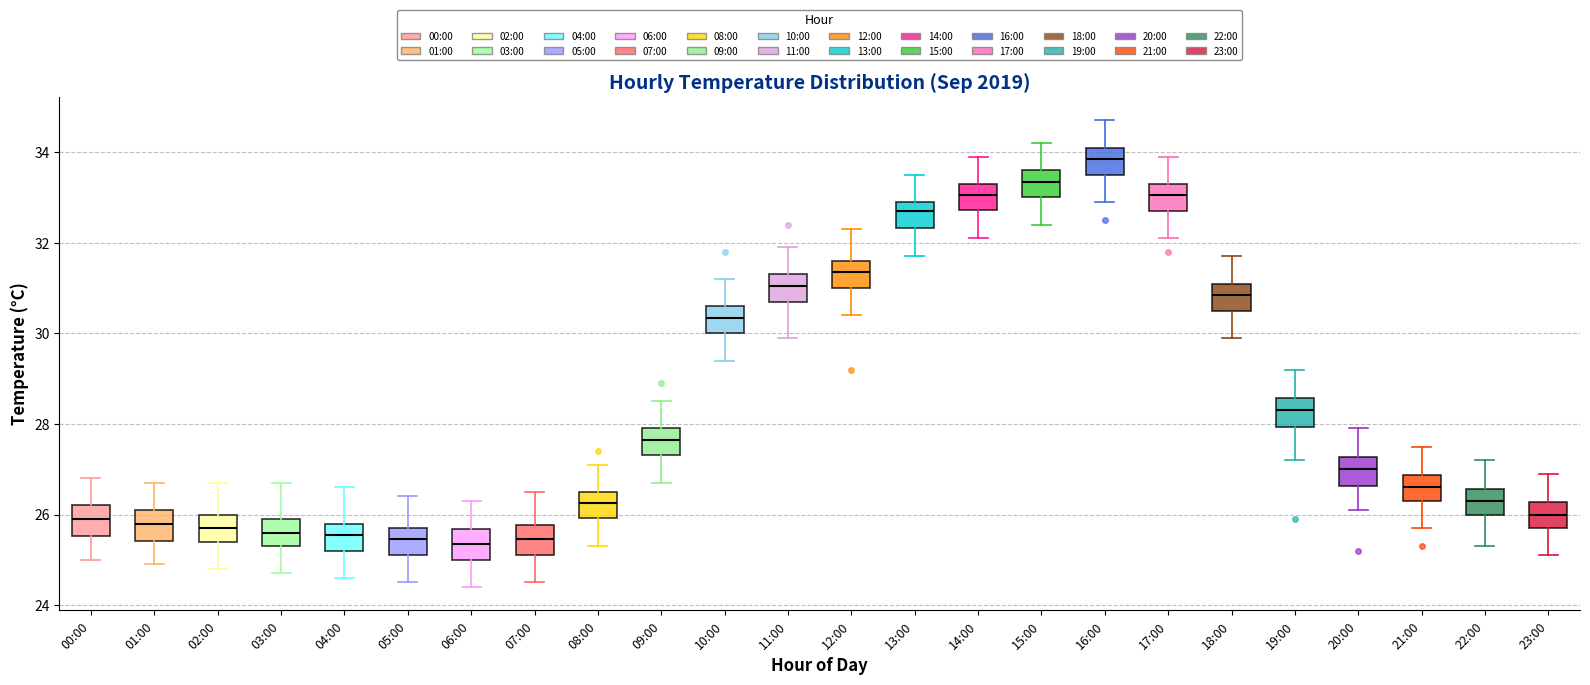

Where does the lower whisker of the box for 08:00 end on the y-axis? The values are not printed on the chart, so give them approximately, as read against the axis.

25.4